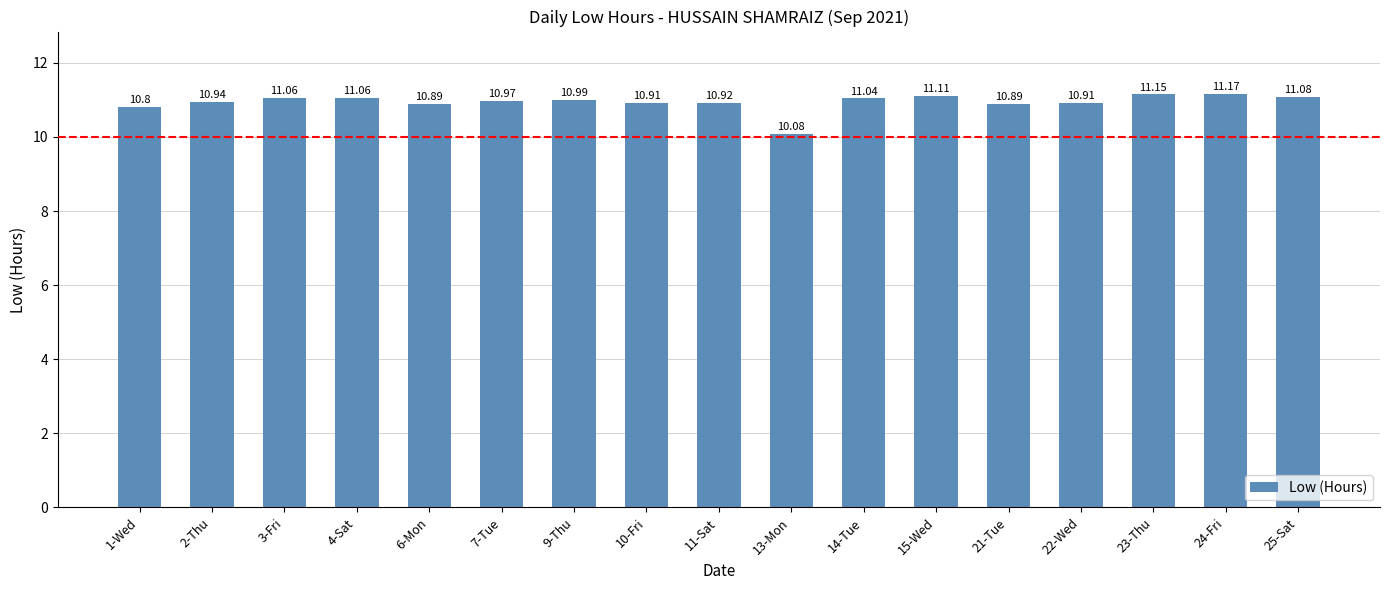

What is the difference between the values at 15-Wed and 11-Sat?

0.2